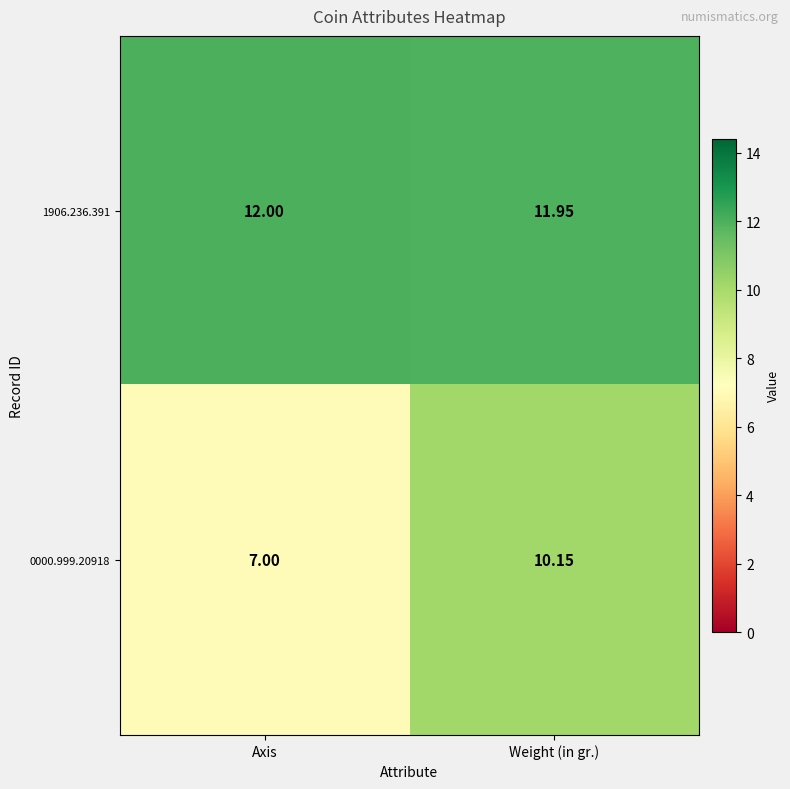

At which label is 0000.999.20918 closest to 8?

Axis